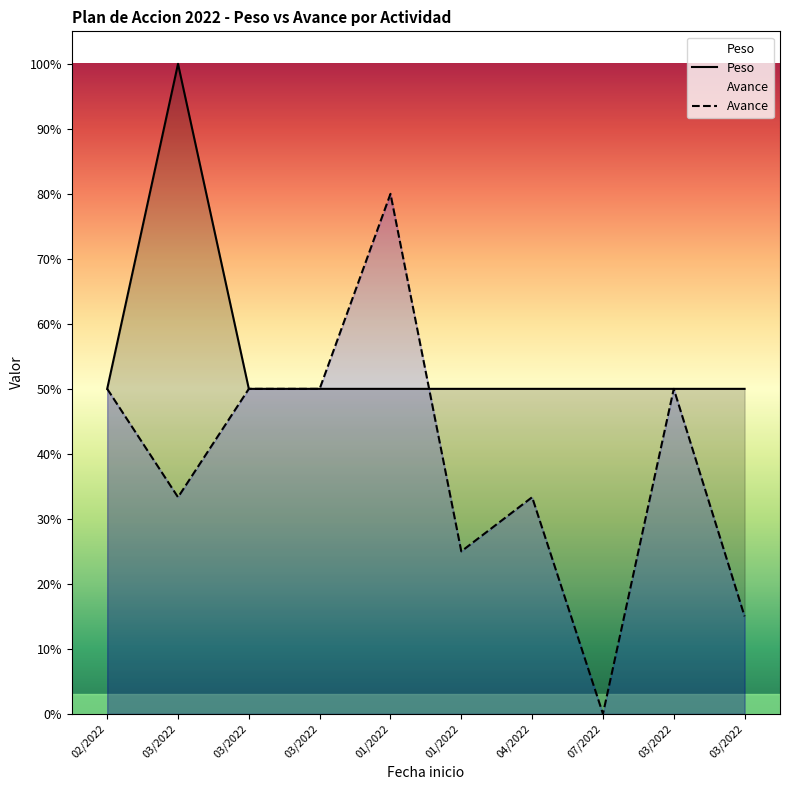

True or false: Avance and Peso intersect in this chart.

True